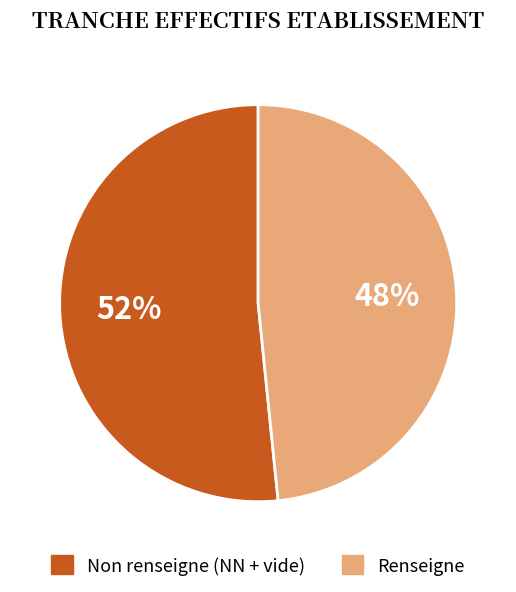

What is the largest slice in the pie chart?

Non renseigne (NN + vide)